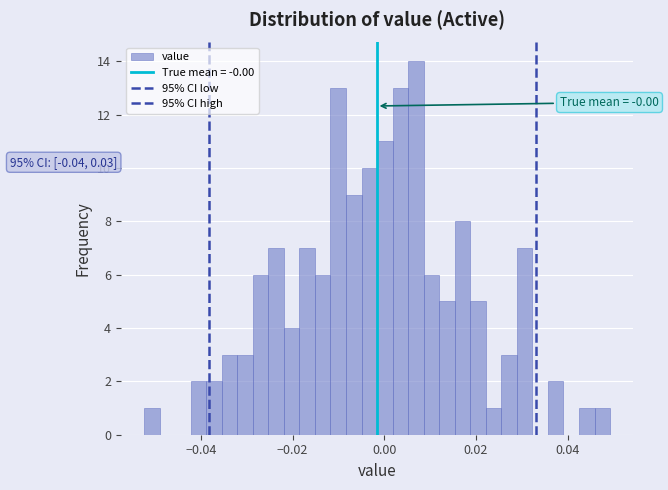

Around what value on the x-axis is the tallest bar? Give the approximate position of its centre, as read against the axis.

0.006